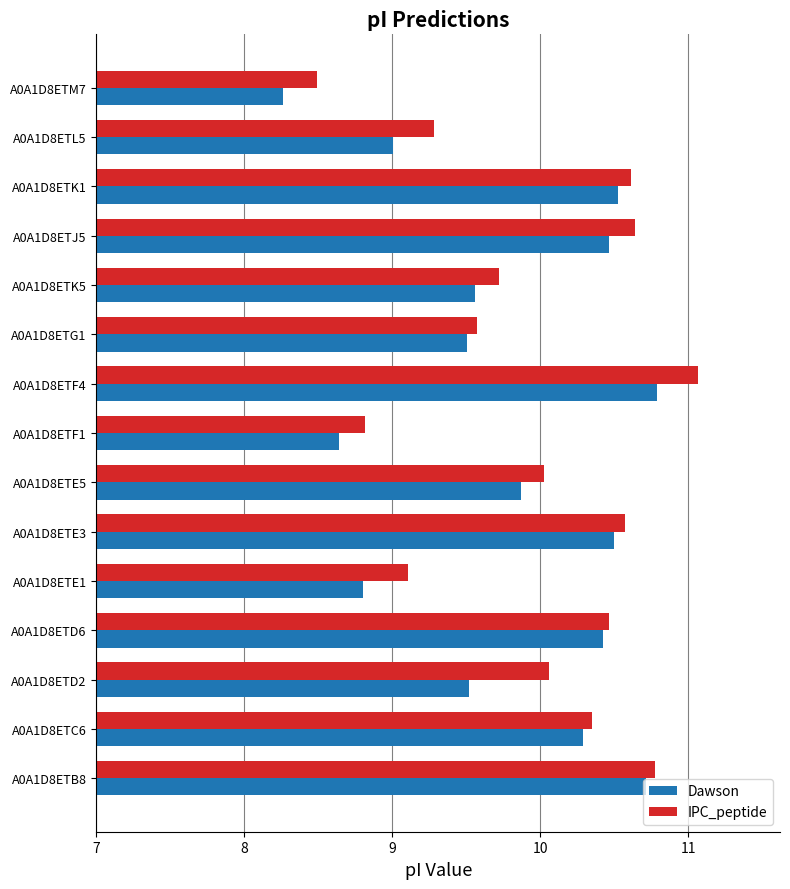

What is the maximum value shown in the chart?

11.1